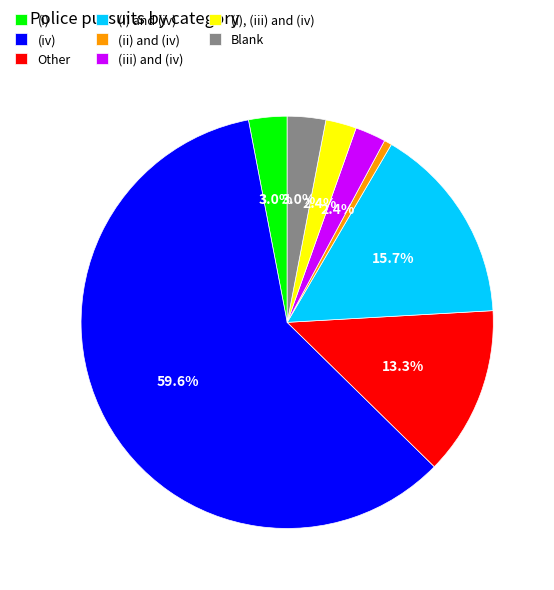

Approximately how many times larger is the value at Blank compared to (ii) and (iv)?

5.0